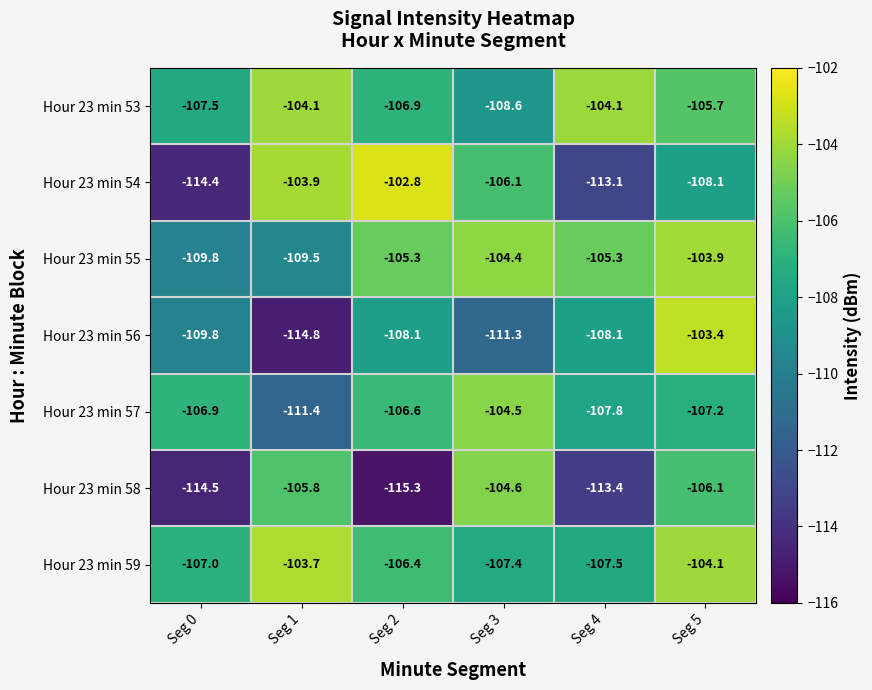

Is it true that Hour 23 min 59 equals -170.4 at Seg 4?

False